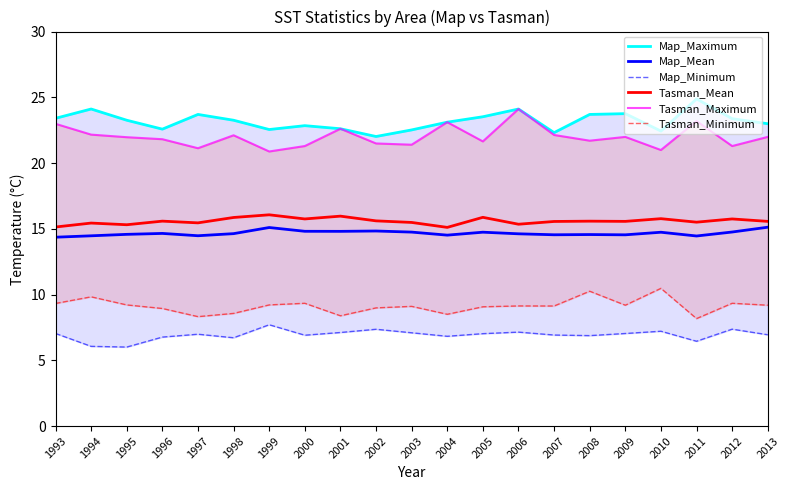

Reading left to right, transcribe all the data shown in this chart.

Map_Maximum: 23.4	24.1	23.3	22.6	23.7	23.3	22.5	22.8	22.6	22.0	22.5	23.1	23.5	24.1	22.3	23.7	23.8	22.4	24.9	23.4	23.0
Map_Mean: 14.4	14.5	14.6	14.6	14.5	14.6	15.1	14.8	14.8	14.8	14.7	14.5	14.7	14.6	14.5	14.6	14.5	14.7	14.5	14.8	15.1
Map_Minimum: 7.0	6.1	6.0	6.8	7.0	6.7	7.7	6.9	7.1	7.4	7.1	6.8	7.0	7.1	6.9	6.9	7.0	7.2	6.4	7.4	6.9
Tasman_Mean: 15.1	15.4	15.3	15.6	15.5	15.9	16.1	15.7	16.0	15.6	15.5	15.1	15.9	15.3	15.6	15.6	15.6	15.8	15.5	15.7	15.6
Tasman_Maximum: 23.0	22.2	22.0	21.8	21.1	22.1	20.9	21.3	22.6	21.5	21.4	23.1	21.6	24.1	22.1	21.7	22.0	21.0	23.2	21.3	22.0
Tasman_Minimum: 9.3	9.8	9.2	8.9	8.3	8.6	9.2	9.3	8.4	9.0	9.1	8.5	9.1	9.1	9.1	10.3	9.2	10.5	8.2	9.3	9.2